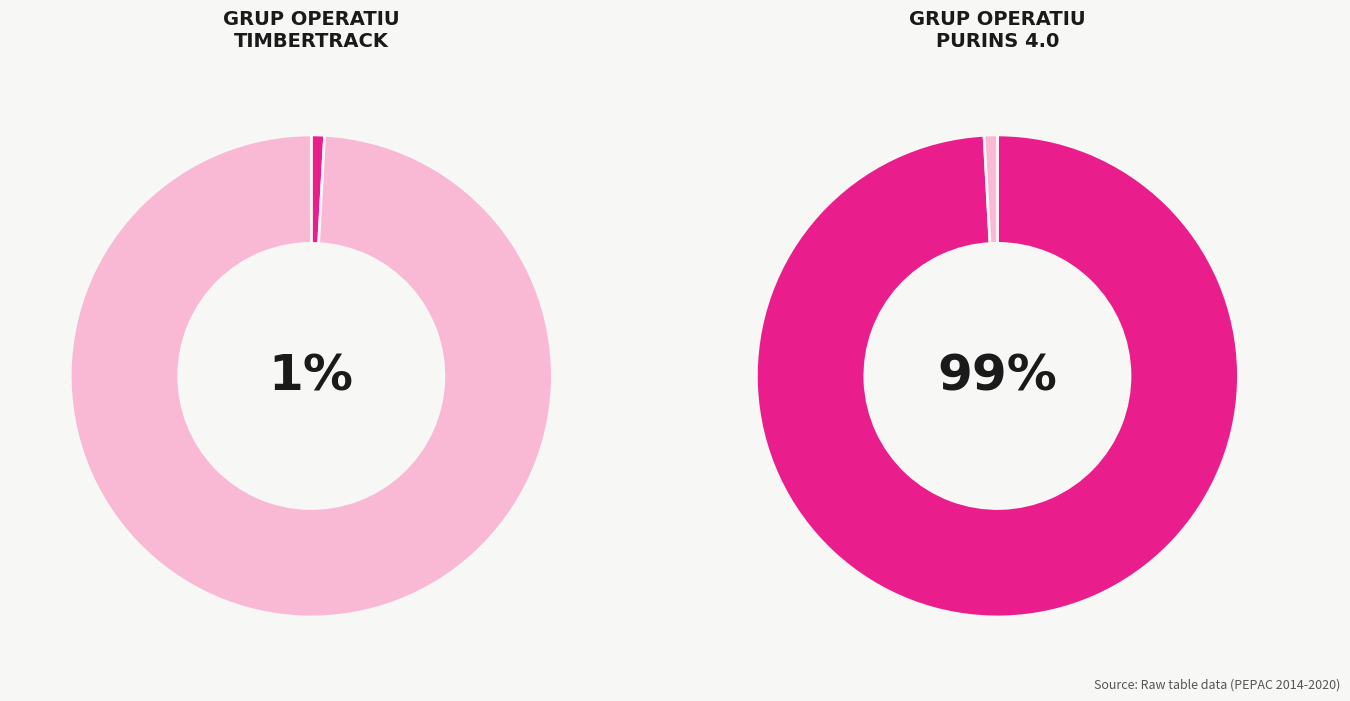

True or false: Grup Operatiu PURINS 4.0 accounts for 99% of the total.

True